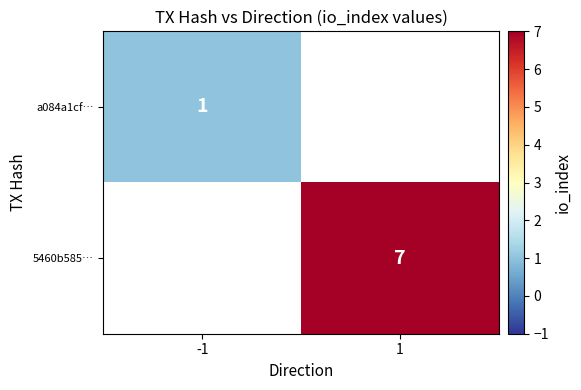

Which has a higher value, -1 or 1?

1